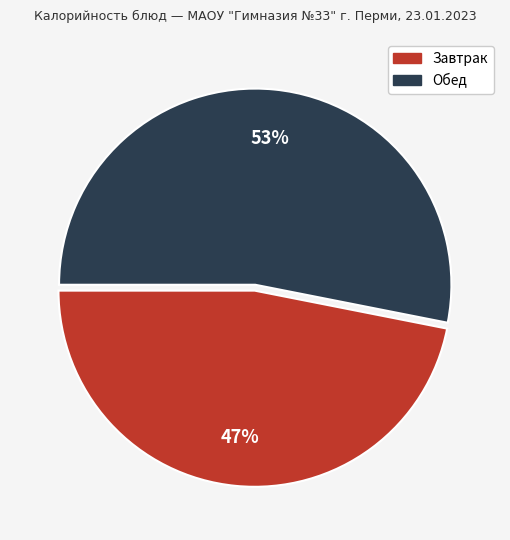

To the nearest percent, what is the difference between the largest and smallest slice percentages?

6%